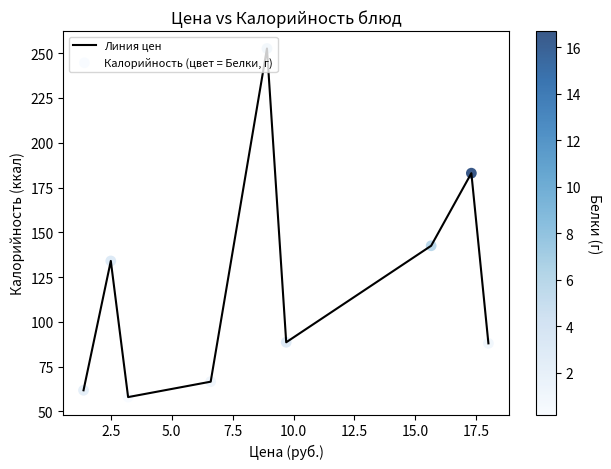

What is the difference between the maximum and minimum values?

194.6